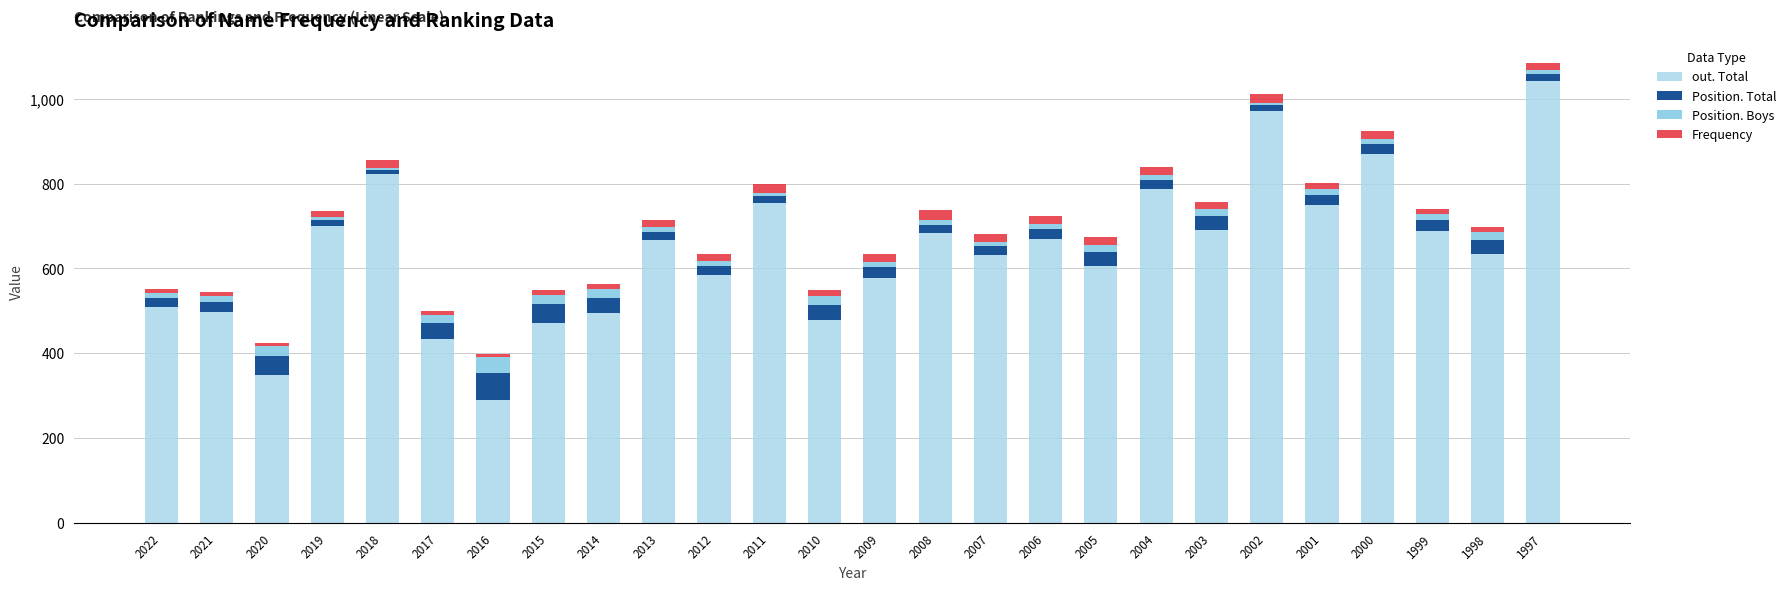

What is the average value of the out. Total series?

640